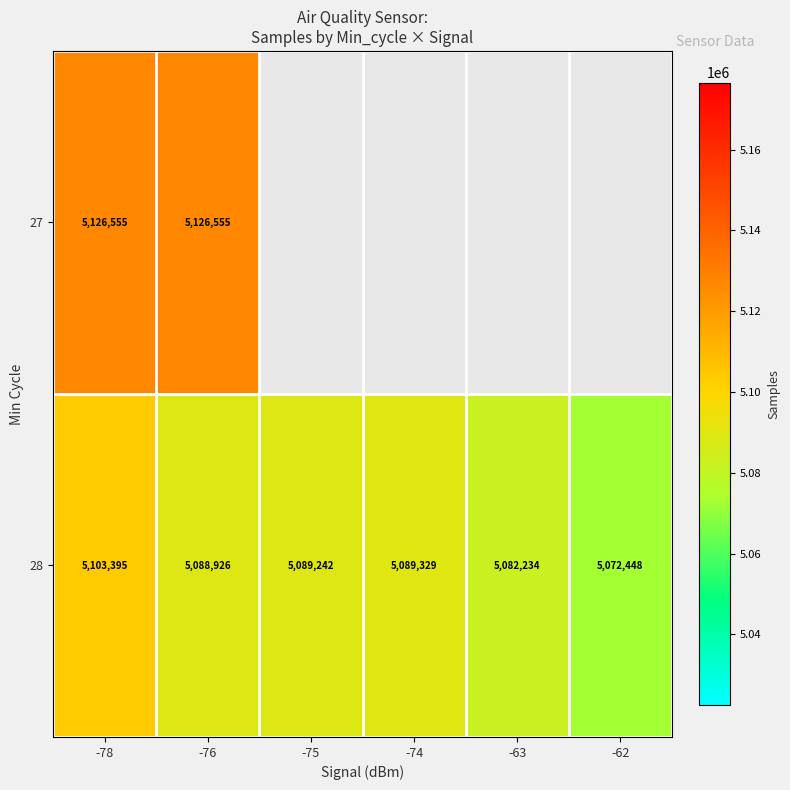

Which has a higher value, -63 or -74?

-74